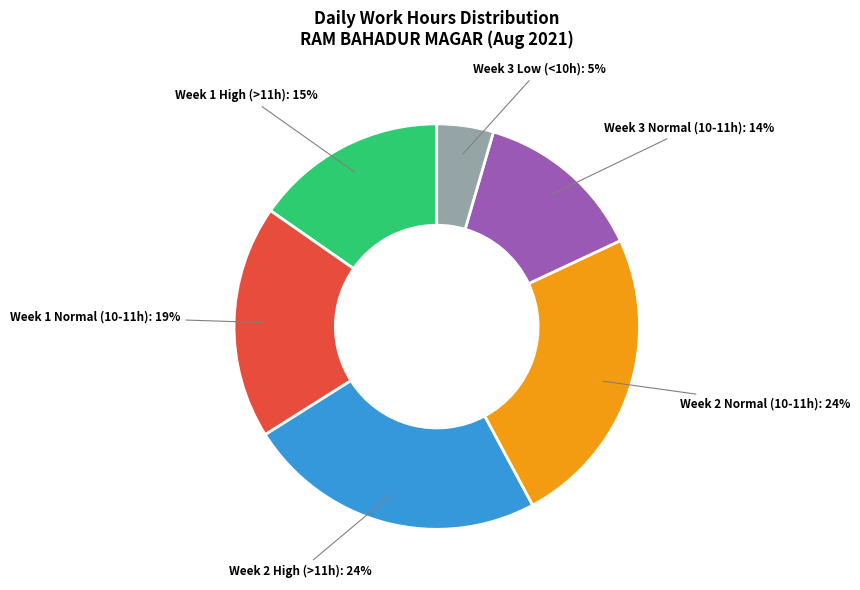

Which category has the smallest portion of the pie?

Week 3 Low (<10h): 5%